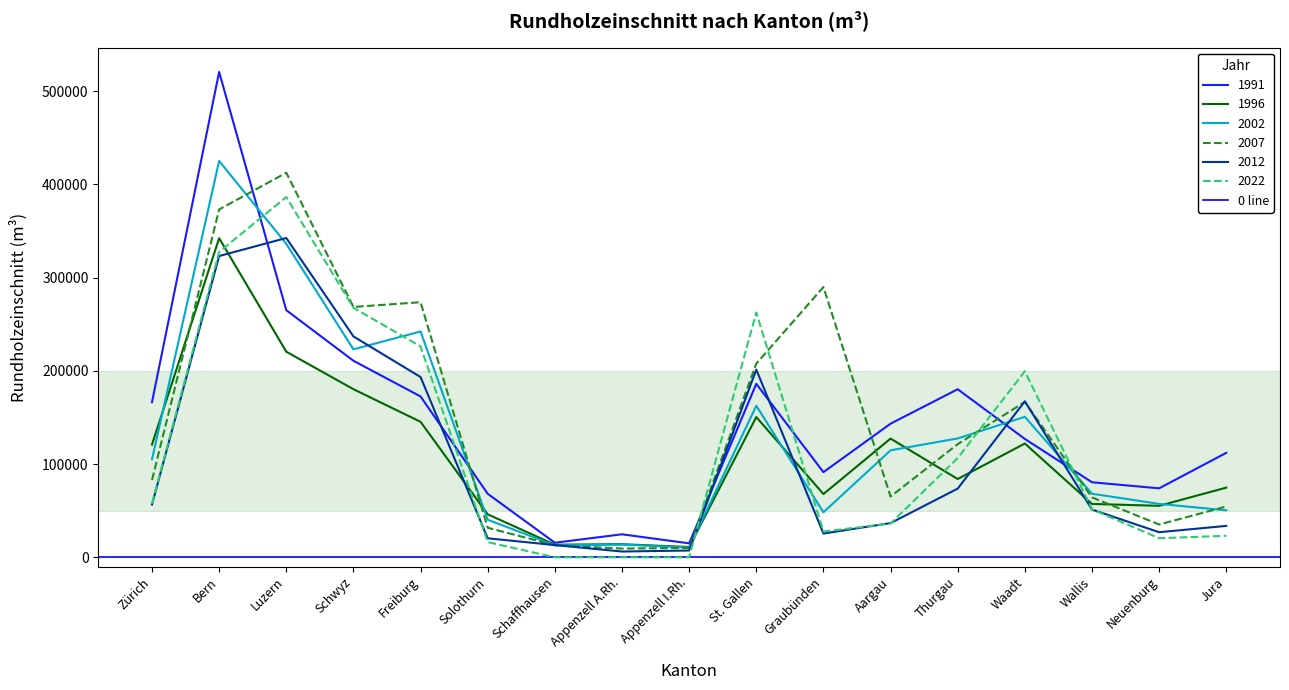

How many series are shown in this chart?

6